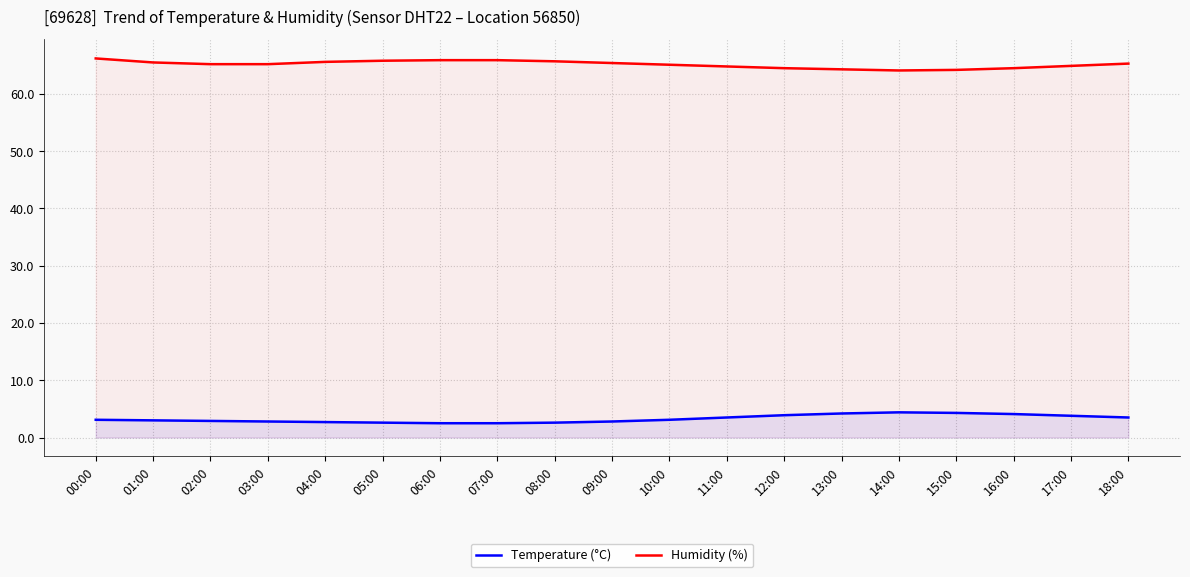

What is the value of the Humidity (%) point at the 12th from the left?

64.8